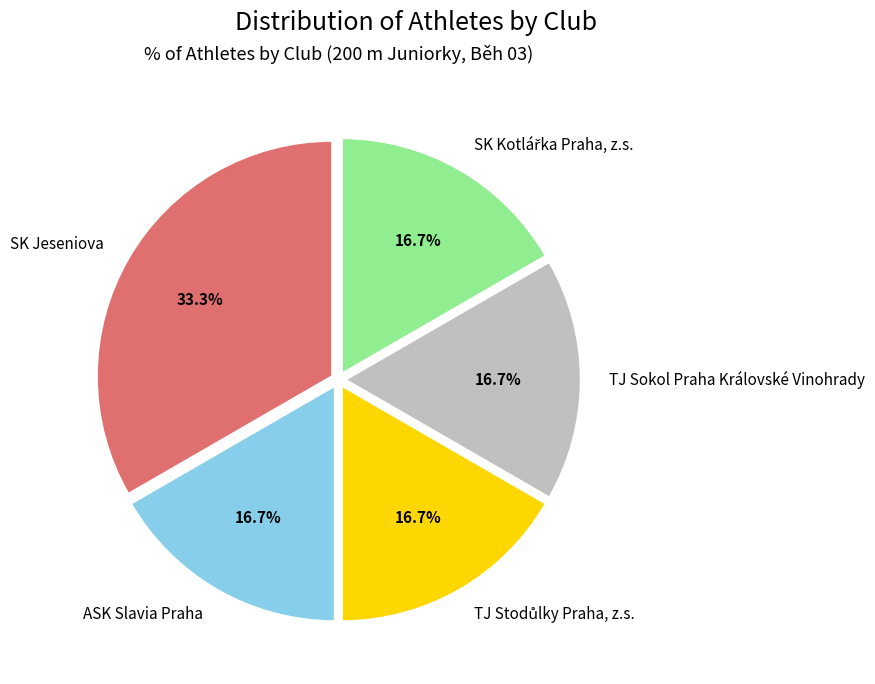

What portion of the pie excludes ASK Slavia Praha?

83.3%